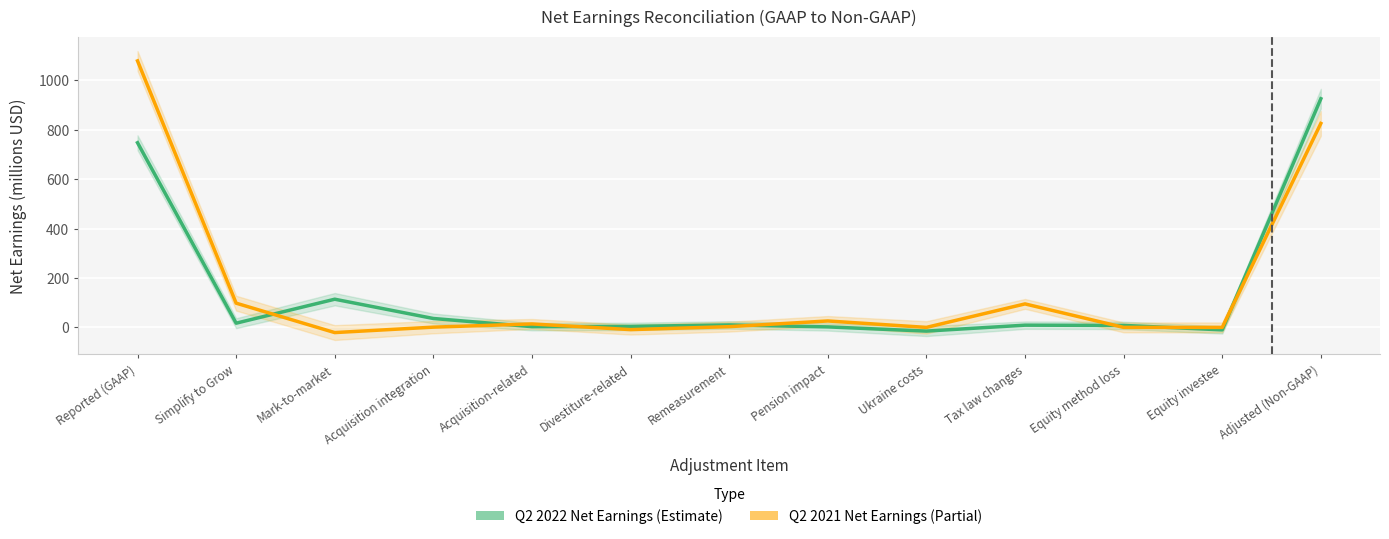

The value of Q2 2021 Net Earnings at Divestiture-related is -9. True or false?

True